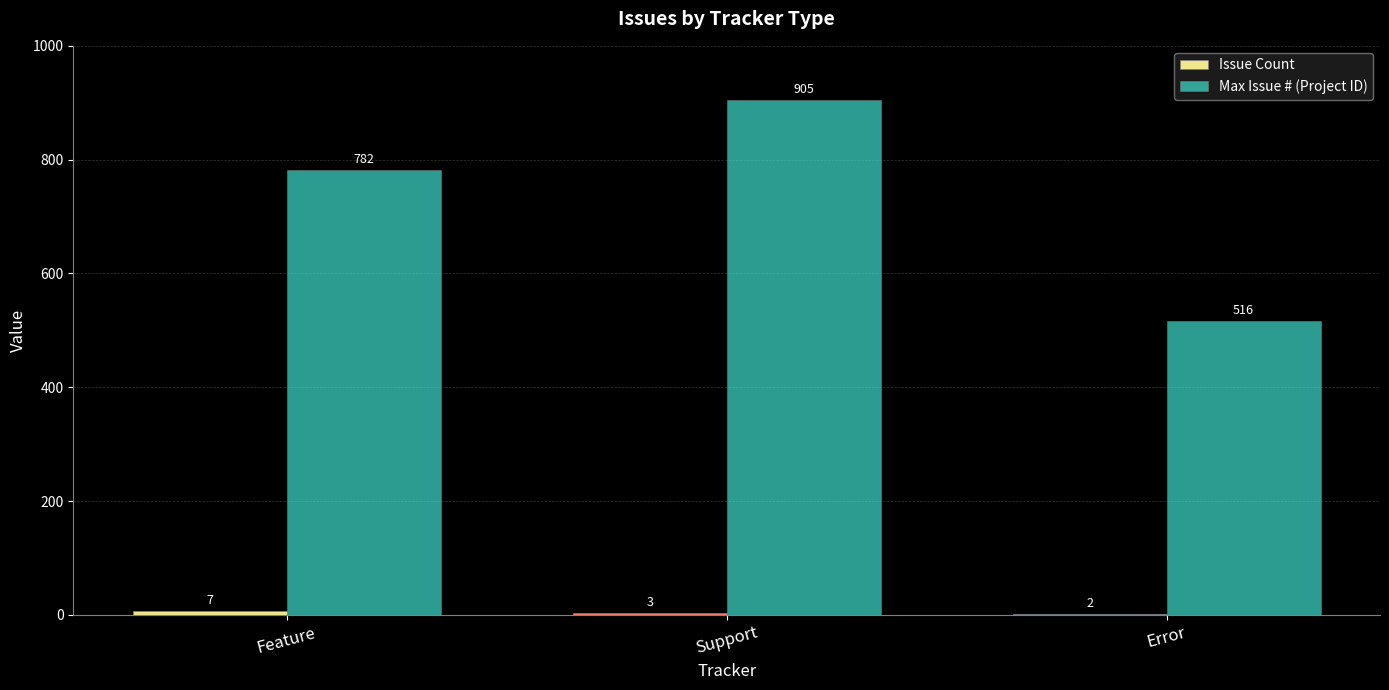

What is the maximum value for Max Issue # (Project ID)?

905